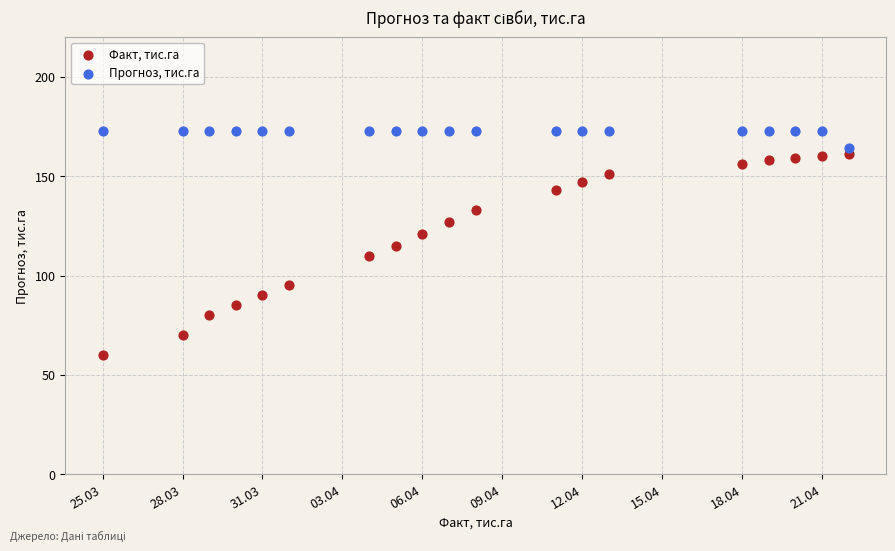

What is the X range (max minus min) for the scatter plot?

28